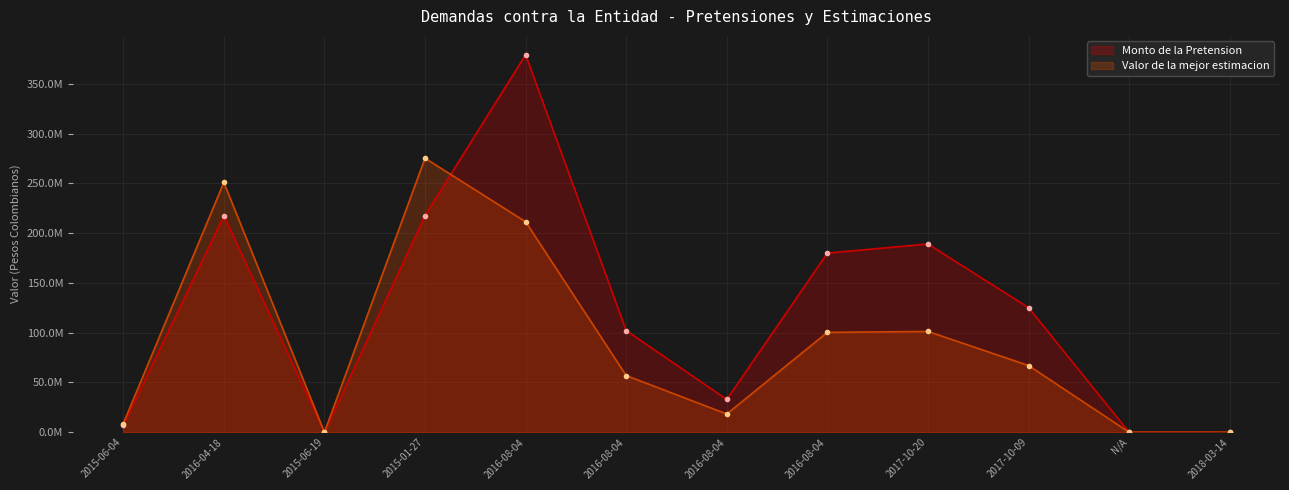

What is the difference between the maximum and second lowest values in the Valor de la mejor estimacion series?

275223063